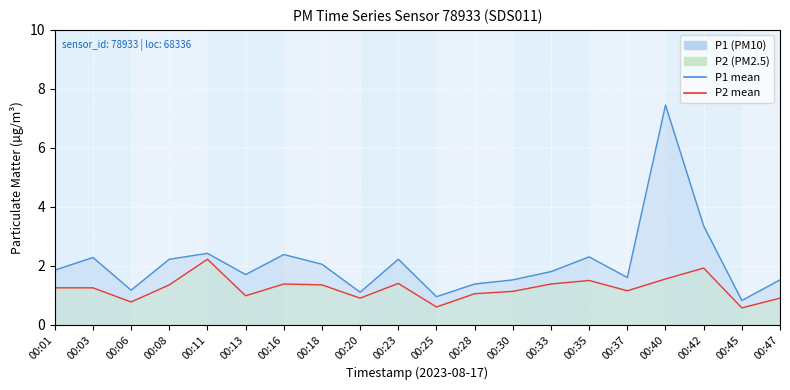

Rank the series by their average value, from lowest to highest.

P2 line, P1 line